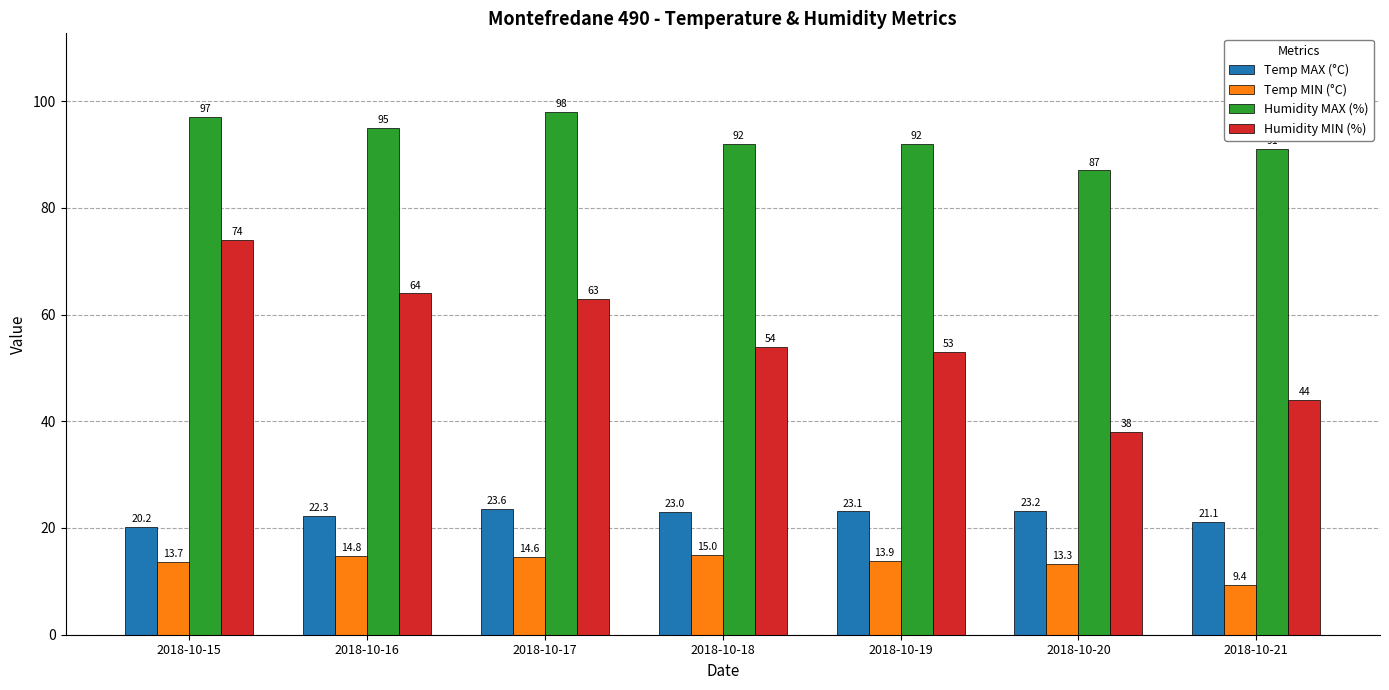

What are all the series names shown in the legend?

Temp MAX (°C), Temp MIN (°C), Humidity MAX (%), Humidity MIN (%)